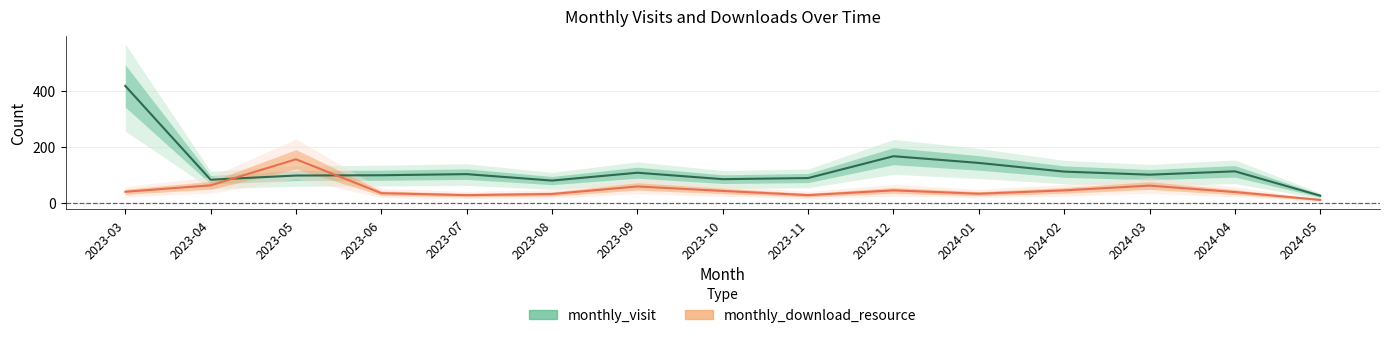

What is the greatest value displayed?

419